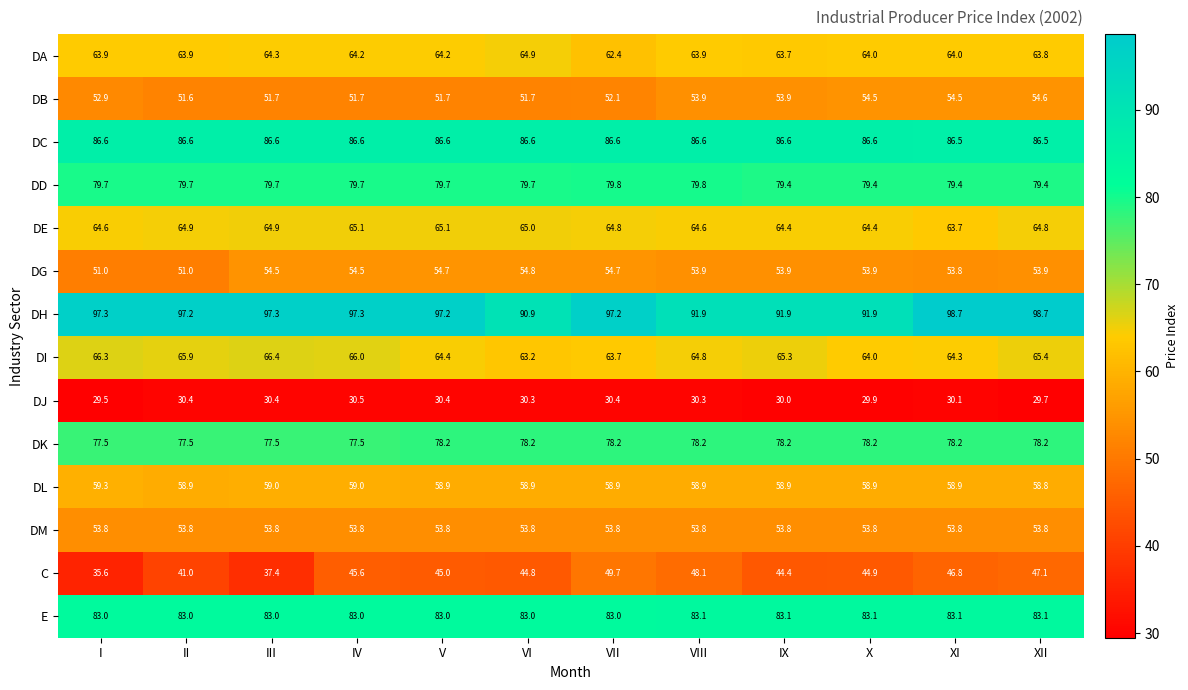

What is the sum of all DD values?

955.4